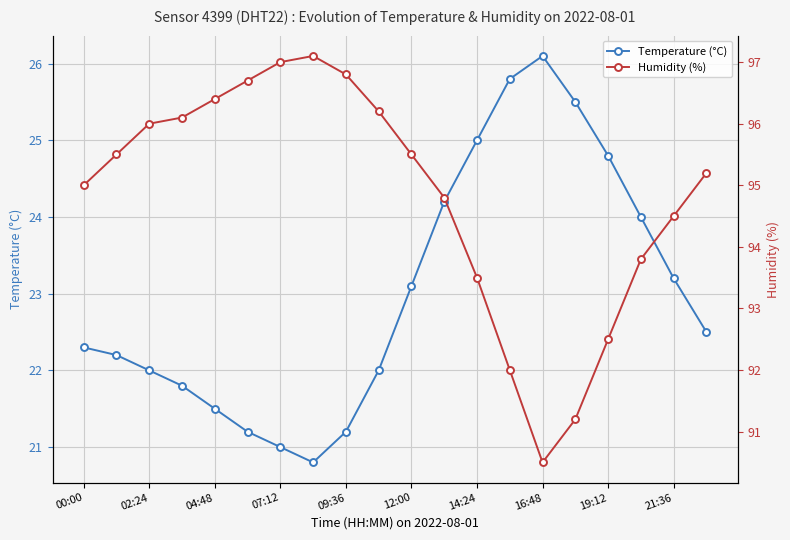

How many distinct data groups are displayed?

2